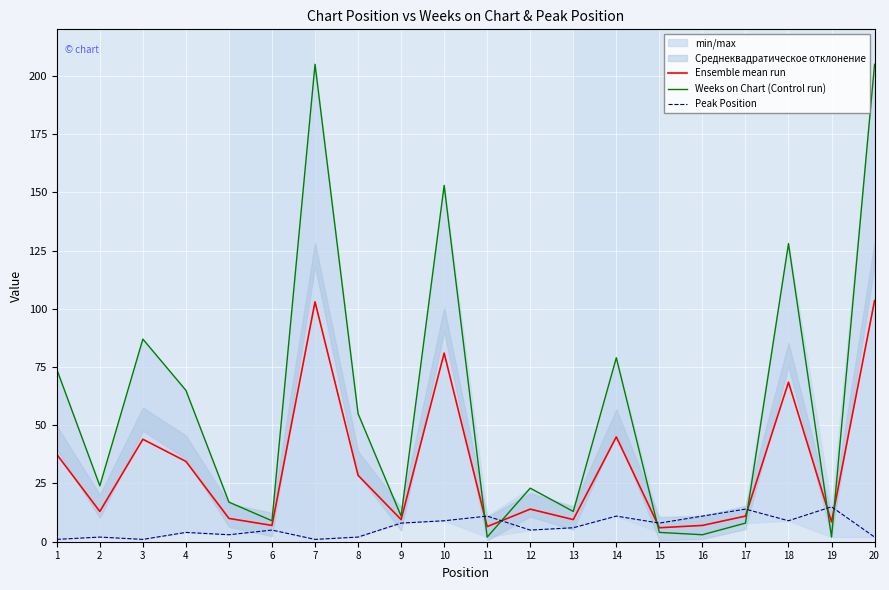

How many distinct data groups are displayed?

3